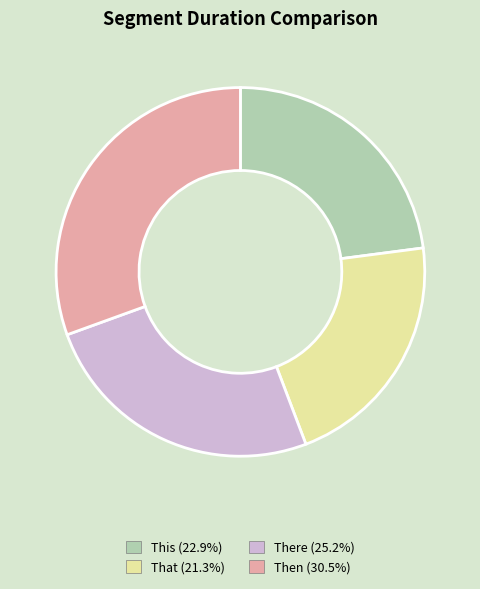

Does This account for over 50% of the chart?

No